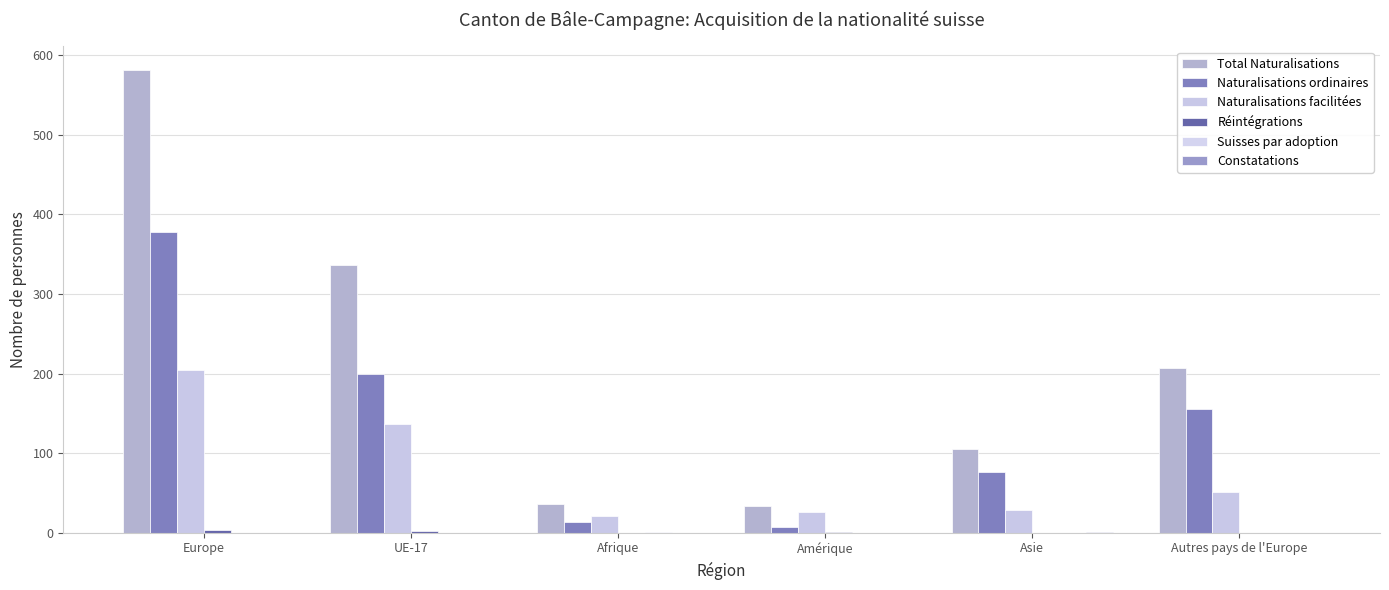

Rank the series by their maximum value, from highest to lowest.

Total Naturalisations, Naturalisations ordinaires, Naturalisations facilitées, Réintégrations, Suisses par adoption, Constatations